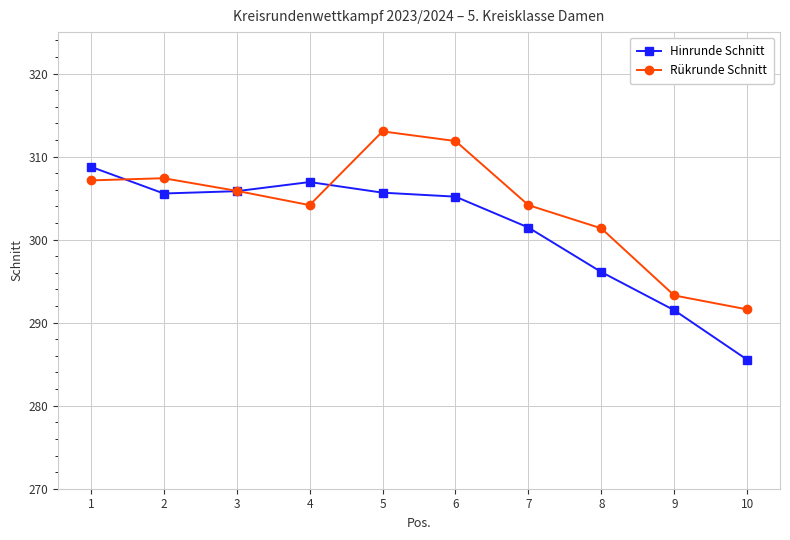

True or false: Rükrunde Schnitt has a value of 528.7 at 6.

False